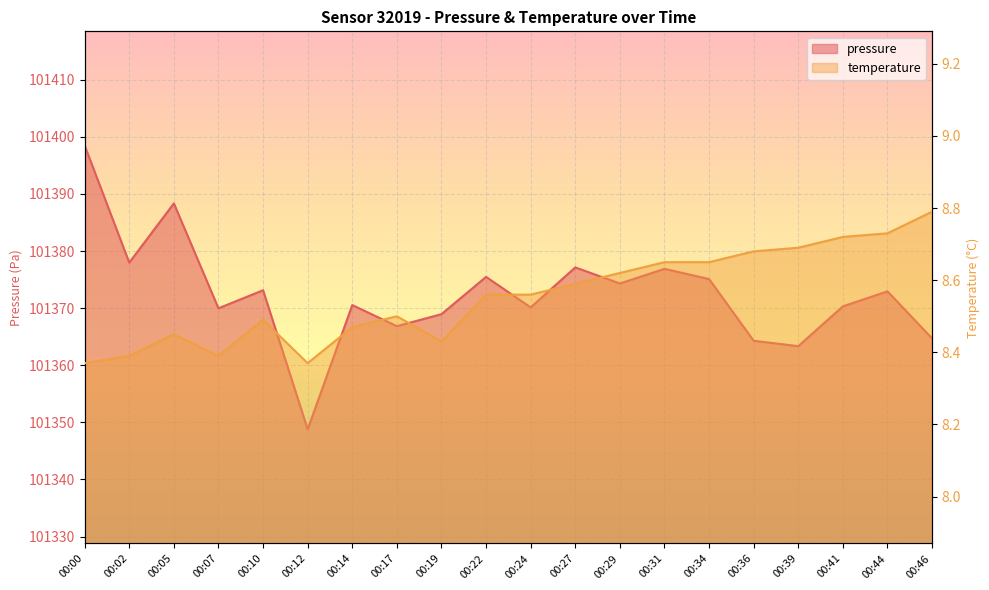

True or false: temperature has a value of 8.5 at 00:17.

True